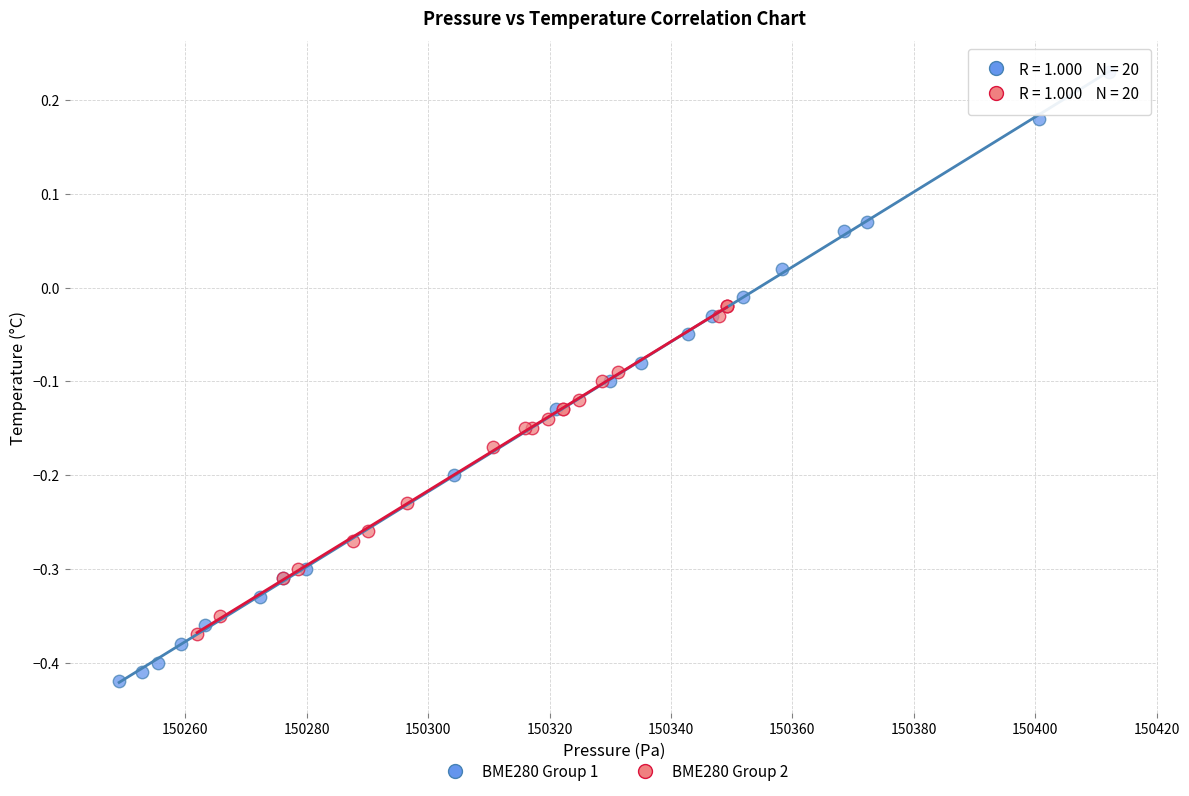

Which series contains the lowest Y value?

BME280 Group 1